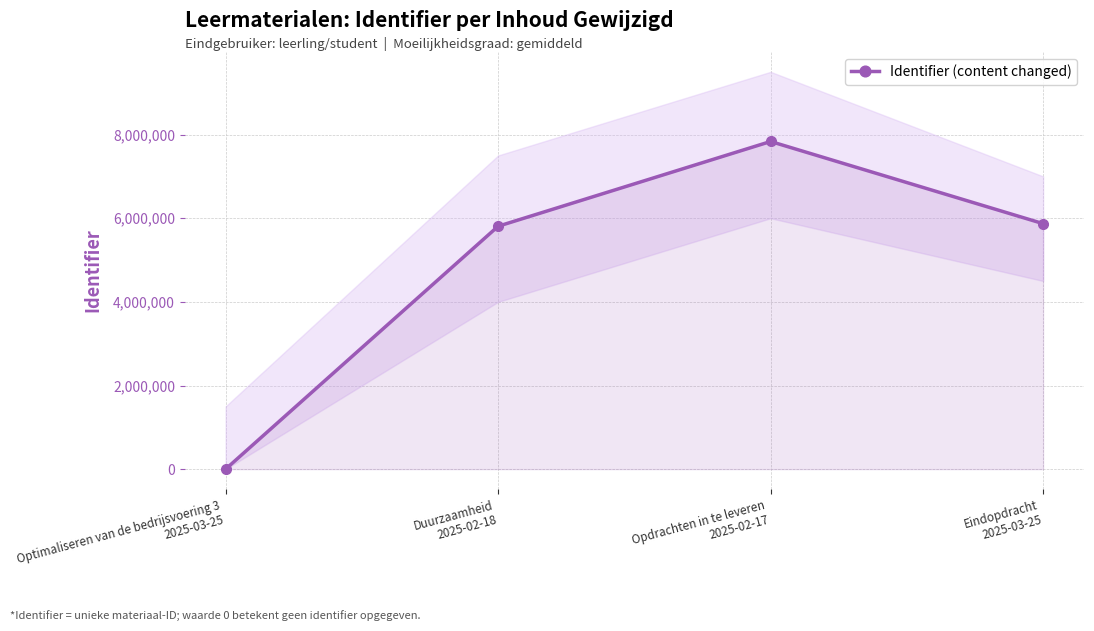

How many distinct data groups are displayed?

1